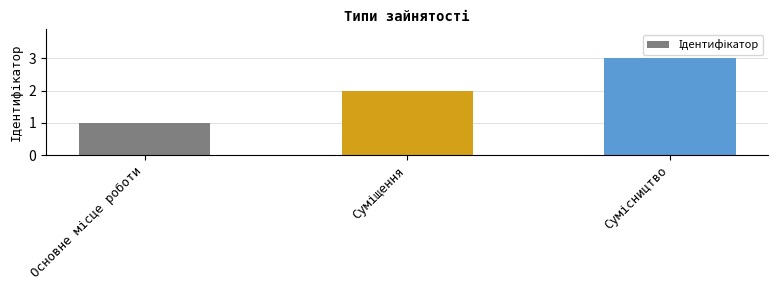

Reading left to right, list all the values displayed in this chart.

1	2	3